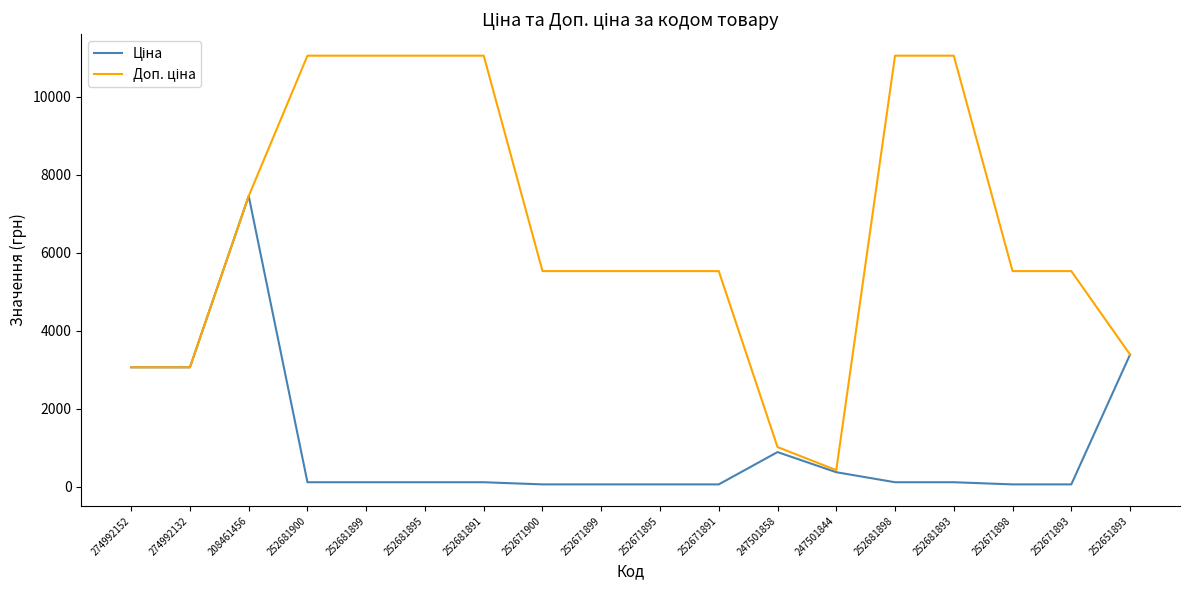

What is the maximum value shown in the chart?

11055.0